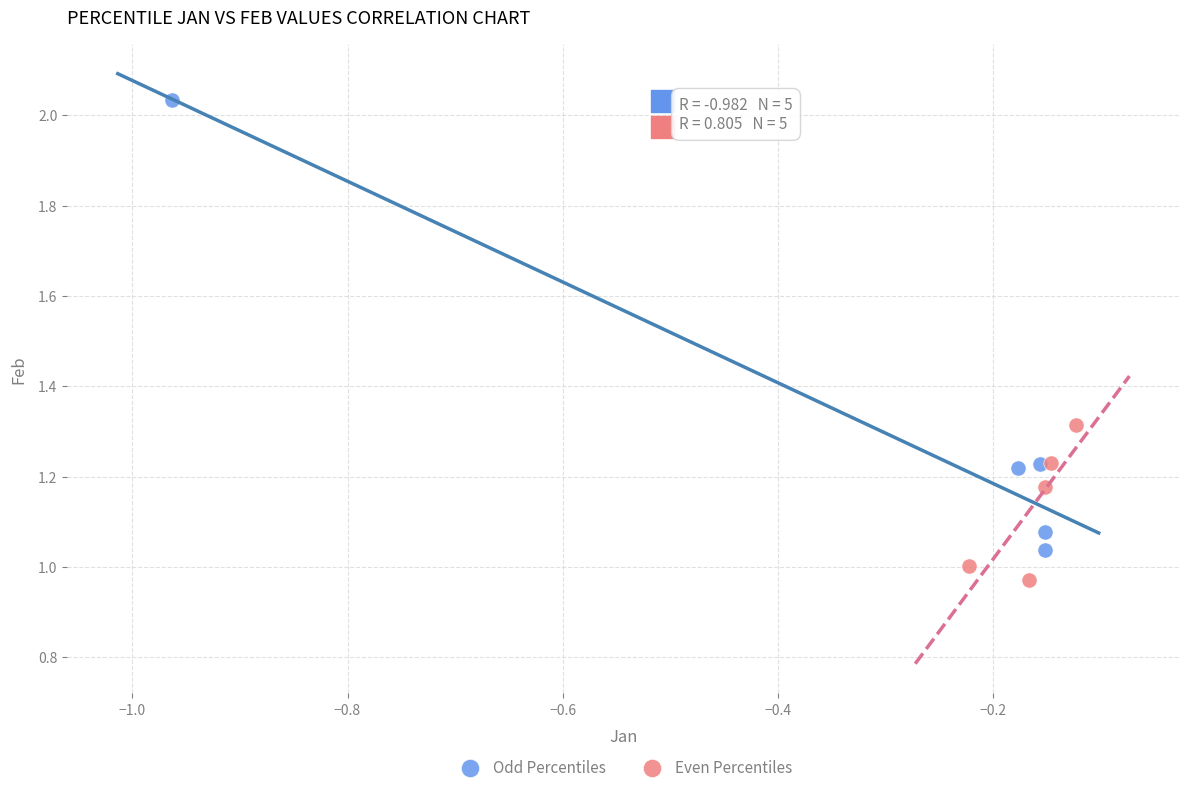

Which series contains the lowest Y value?

Even Percentiles